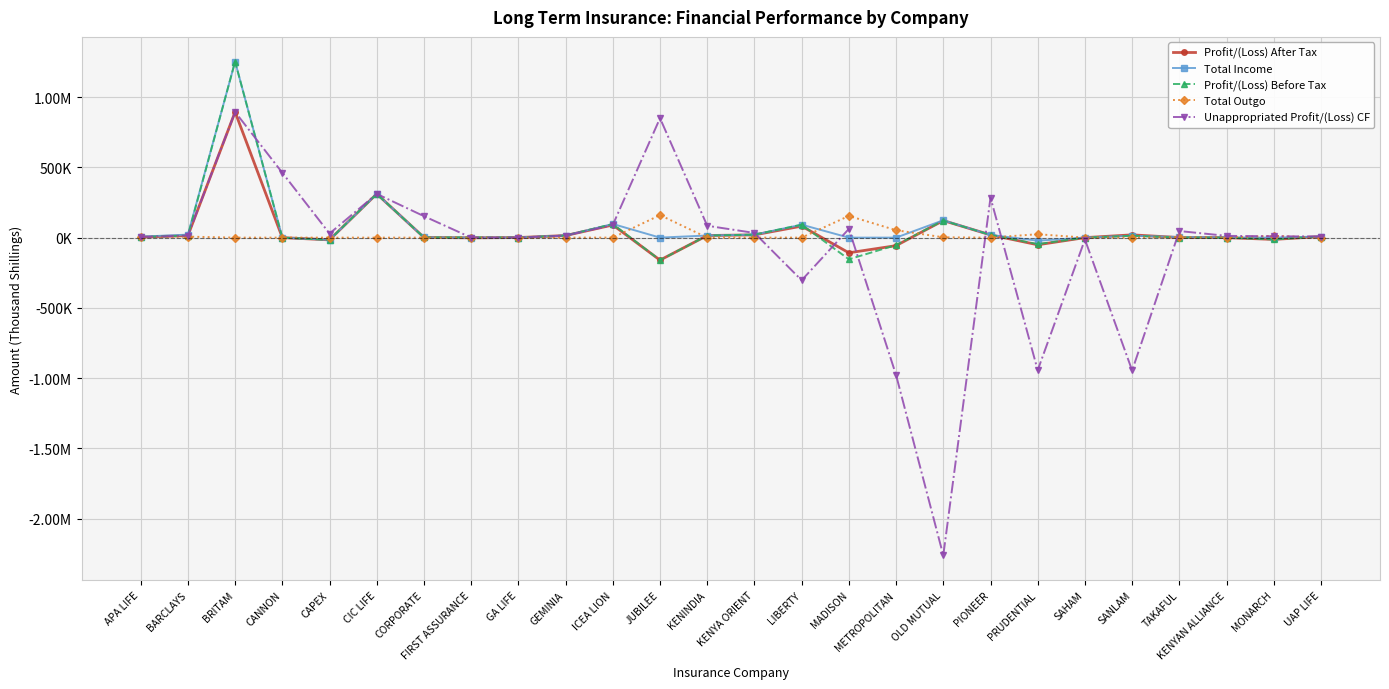

List the labels in order of Profit/(Loss) After Tax value, smallest first.

JUBILEE, MADISON, METROPOLITAN, PRUDENTIAL, CAPEX, MONARCH, FIRST ASSURANCE, CANNON, SAHAM, KENYAN ALLIANCE, TAKAFUL, GA LIFE, CORPORATE, APA LIFE, UAP LIFE, BARCLAYS, GEMINIA, KENINDIA, PIONEER, KENYA ORIENT, SANLAM, LIBERTY, ICEA LION, OLD MUTUAL, CIC LIFE, BRITAM